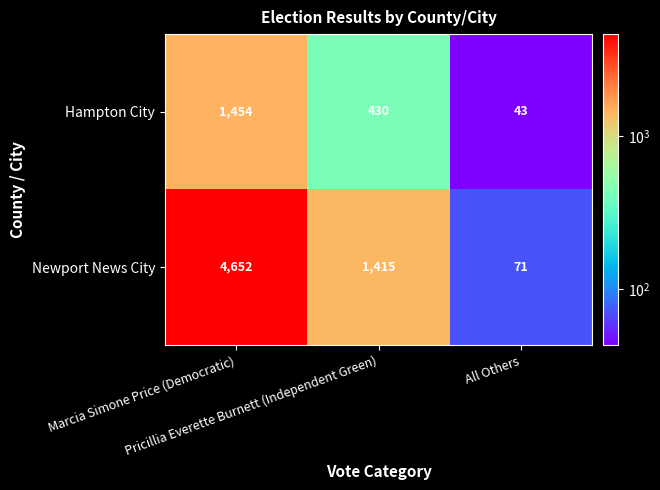

What is the highest value of the Hampton City series?

1454